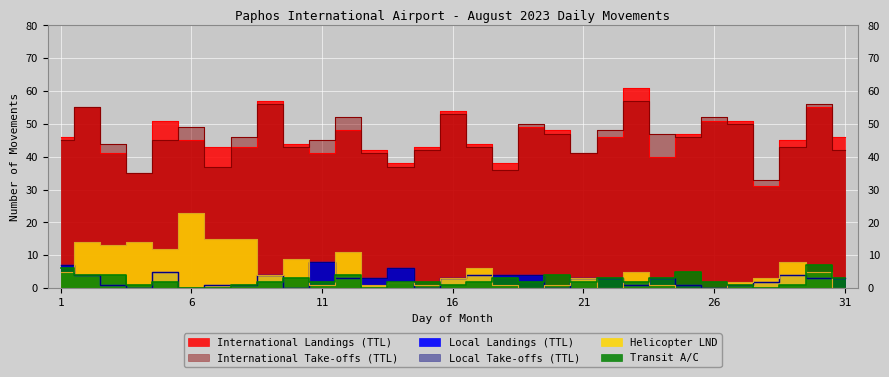

The value of Helicopter LND at 9 is 4. True or false?

True